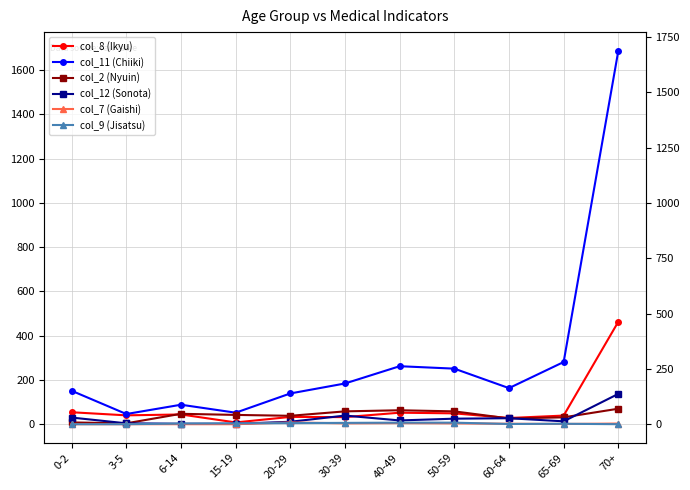

What is the difference between the maximum and minimum values in the col_7 (Gaishi) series?

8